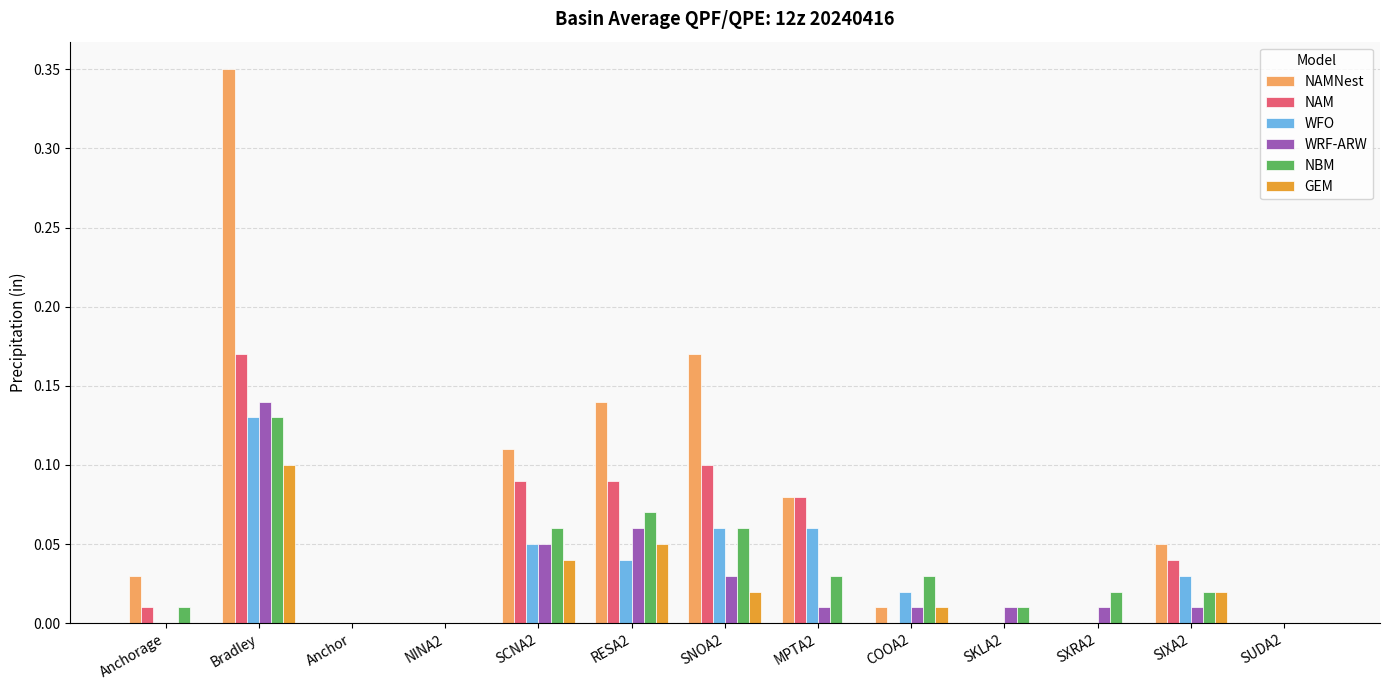

The value of GEM at SCNA2 is 0.1. True or false?

False